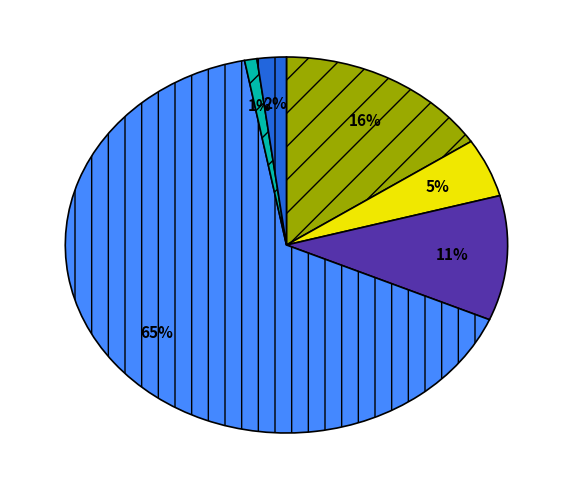

To the nearest percent, what is the average slice percentage?

17%